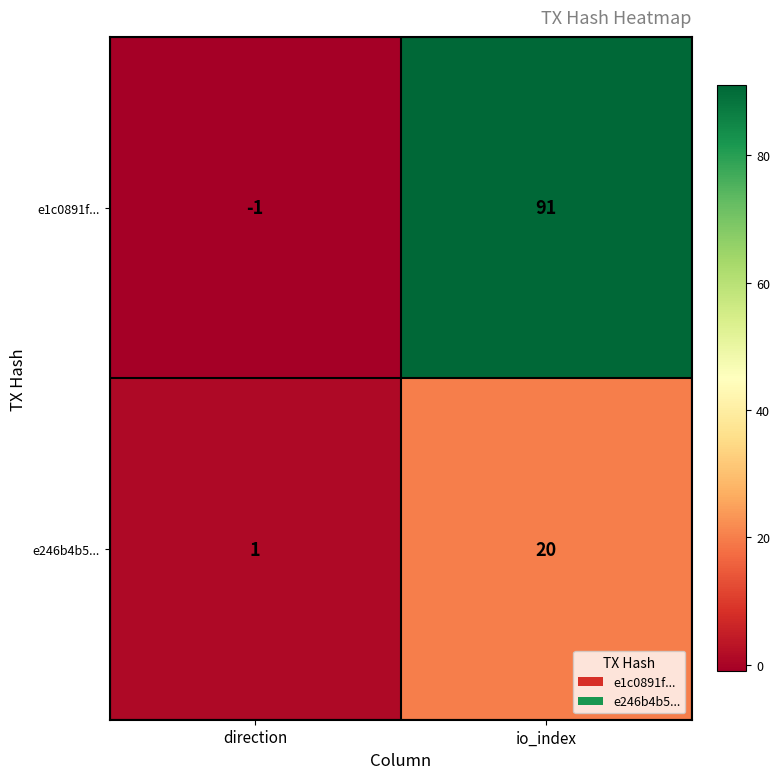

Is it true that e1c0891f... equals -1 at direction?

True